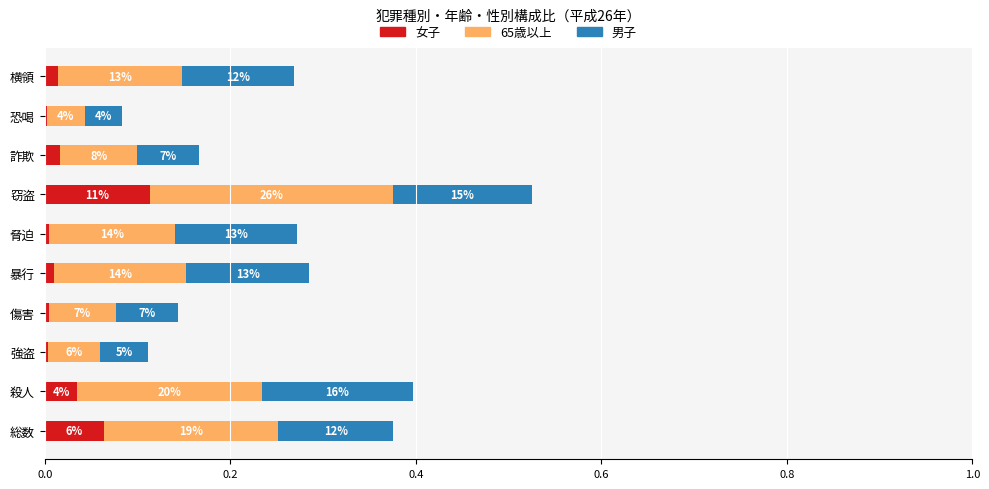

What are all the series names shown in the legend?

女子, 65歳以上, 男子